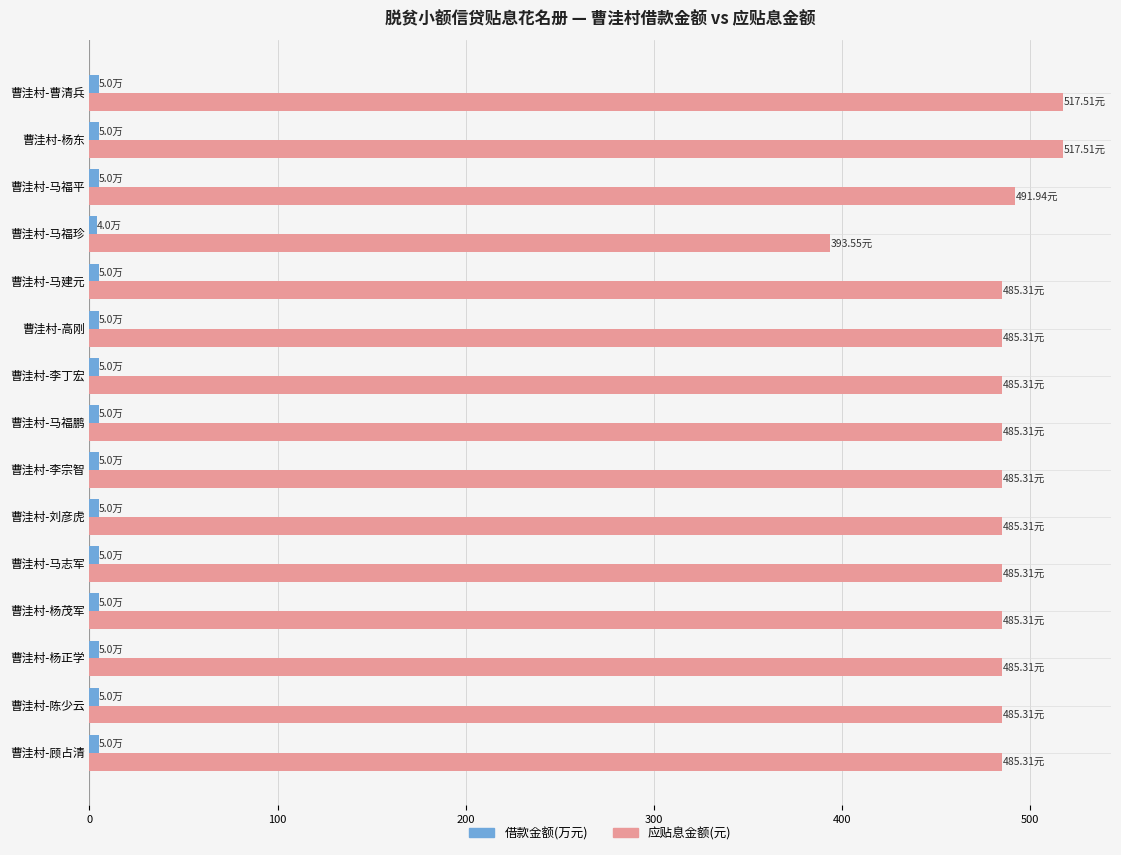

What is the average value of the 应贴息金额(元) series?

483.9